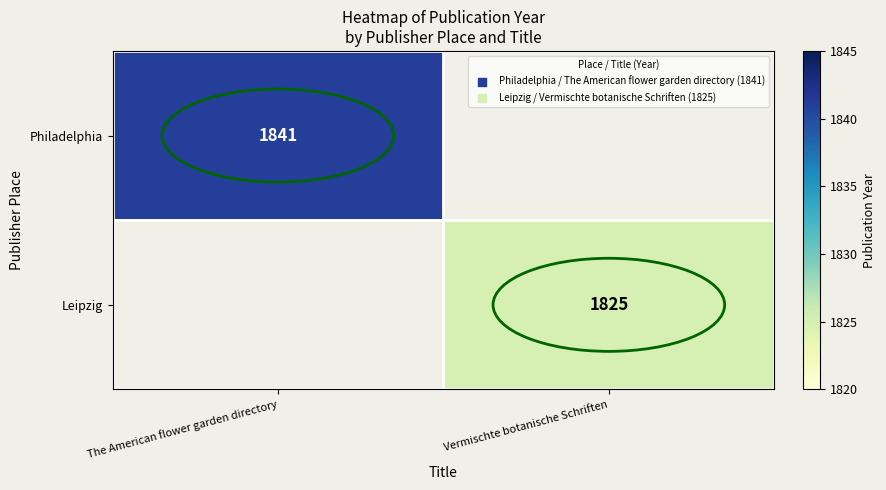

Is it true that Philadelphia equals 3066 at The American flower garden directory?

False